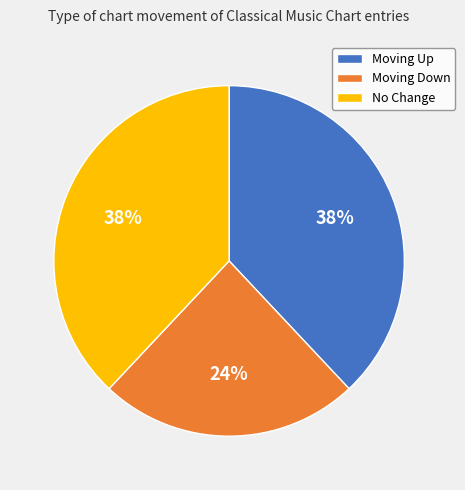

How many slices are in this pie chart?

3